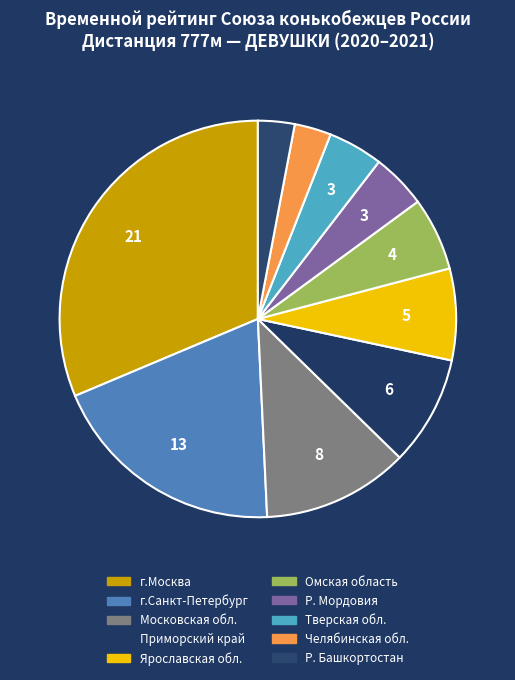

Does any single category account for the majority?

No